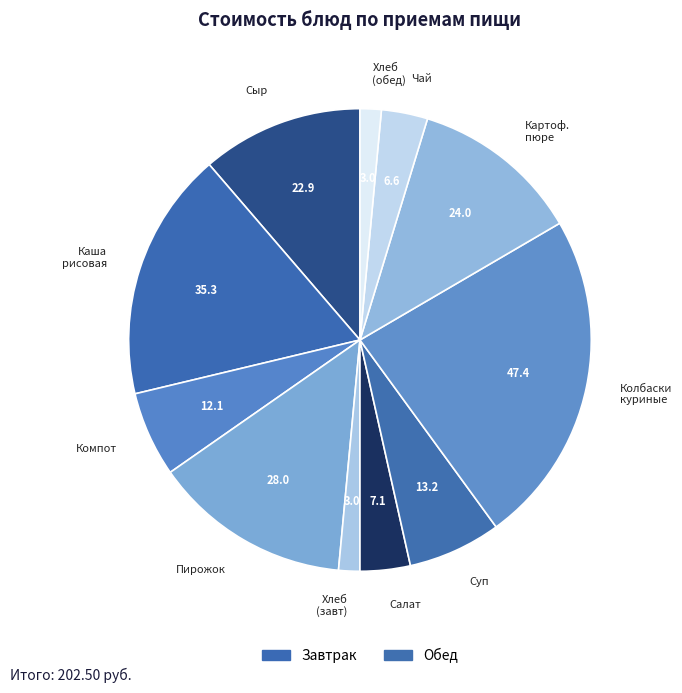

Does any single category account for the majority?

No